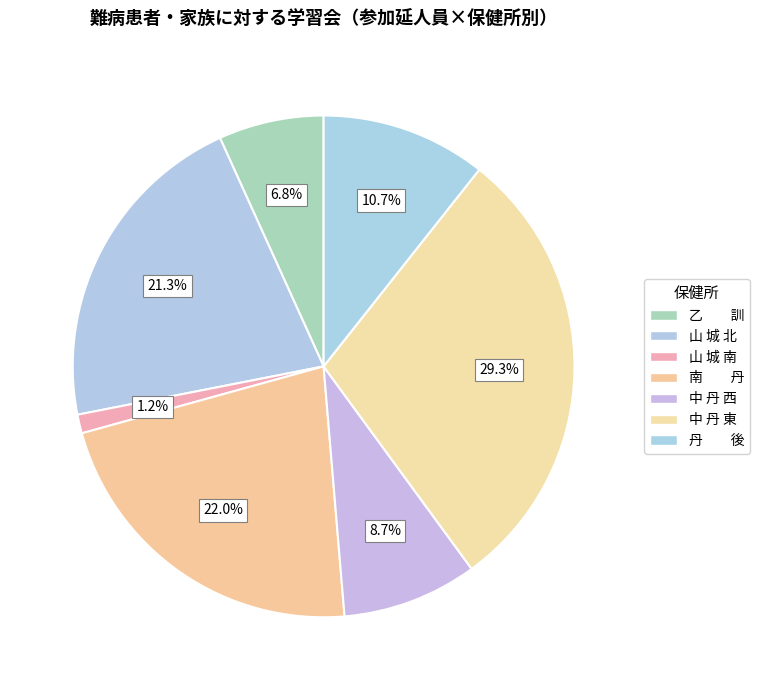

Which has a higher value, 山 城 南 or 中 丹 西?

中 丹 西